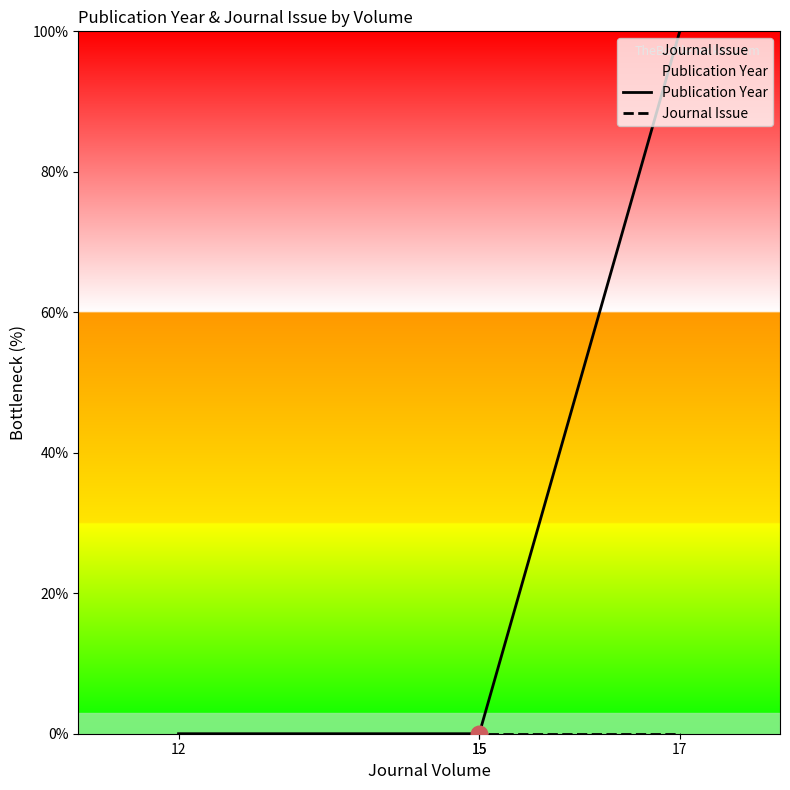

Is it true that Journal Issue equals 0 at 12?

True